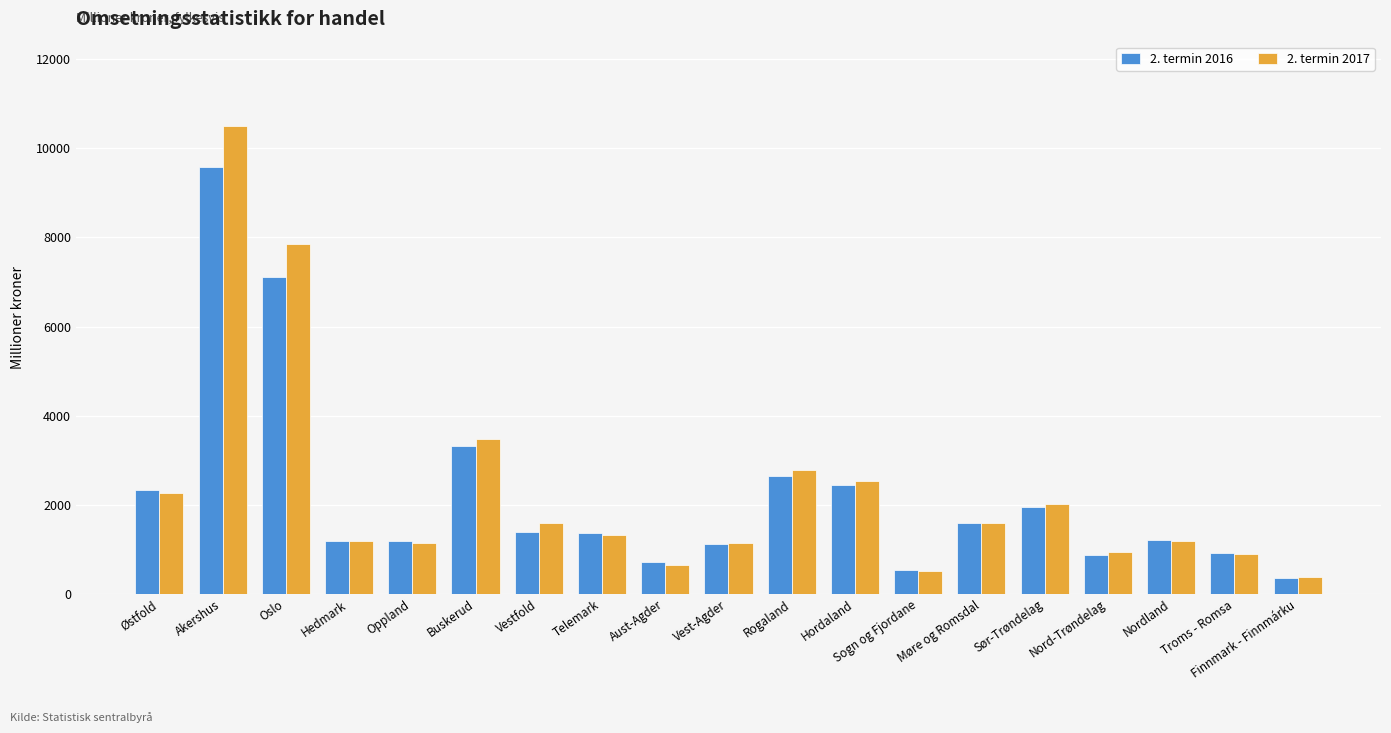

Is the value of 2. termin 2017 at Hedmark greater than the value of 2. termin 2016 at Aust-Agder?

Yes